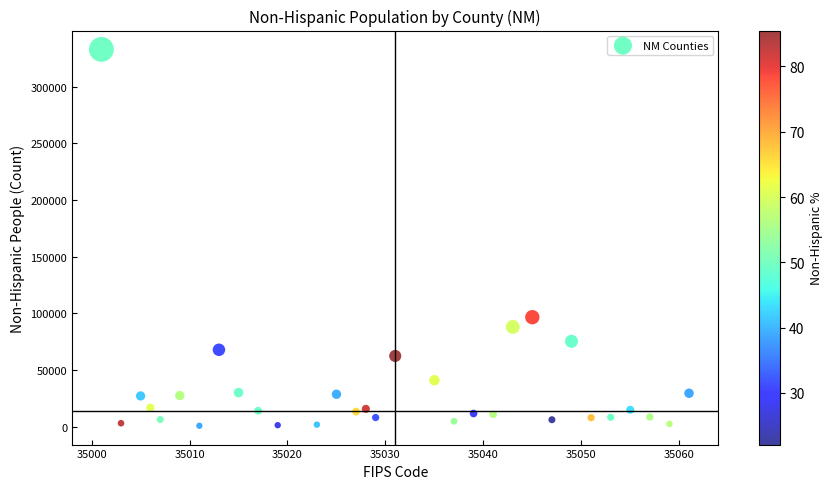

What is the range of X values (max minus min)?

60